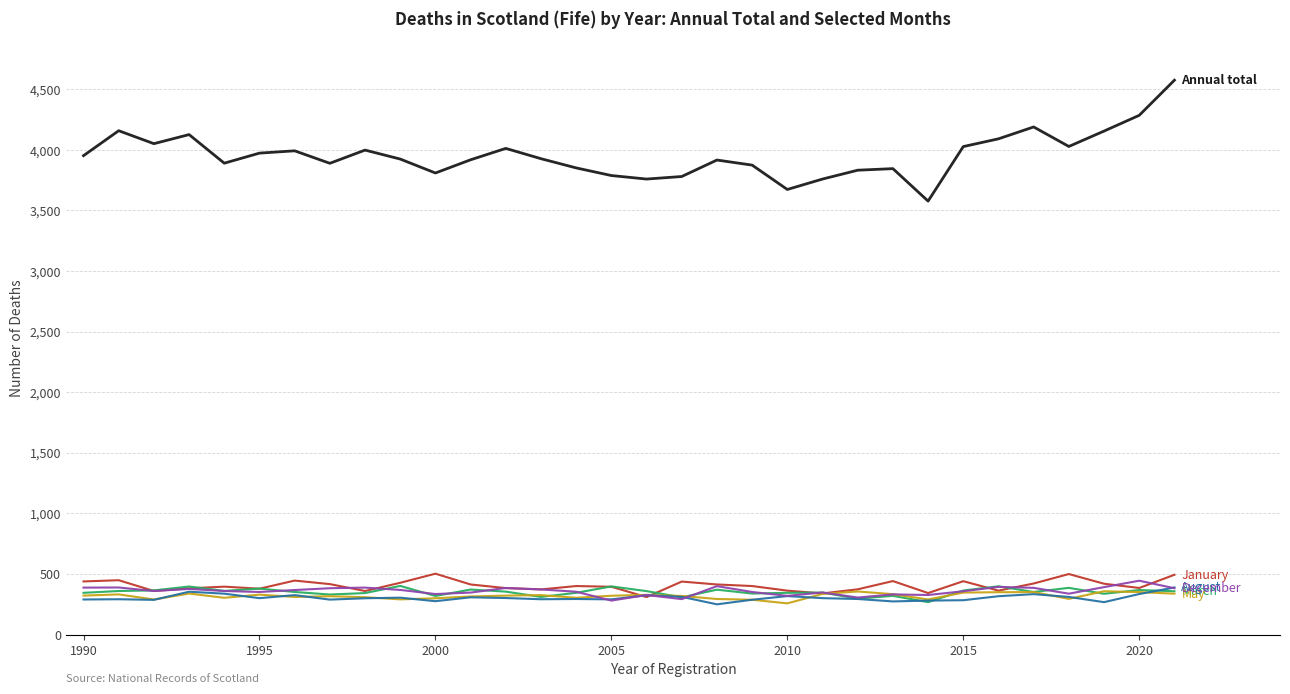

Count the number of categories in the chart.

32